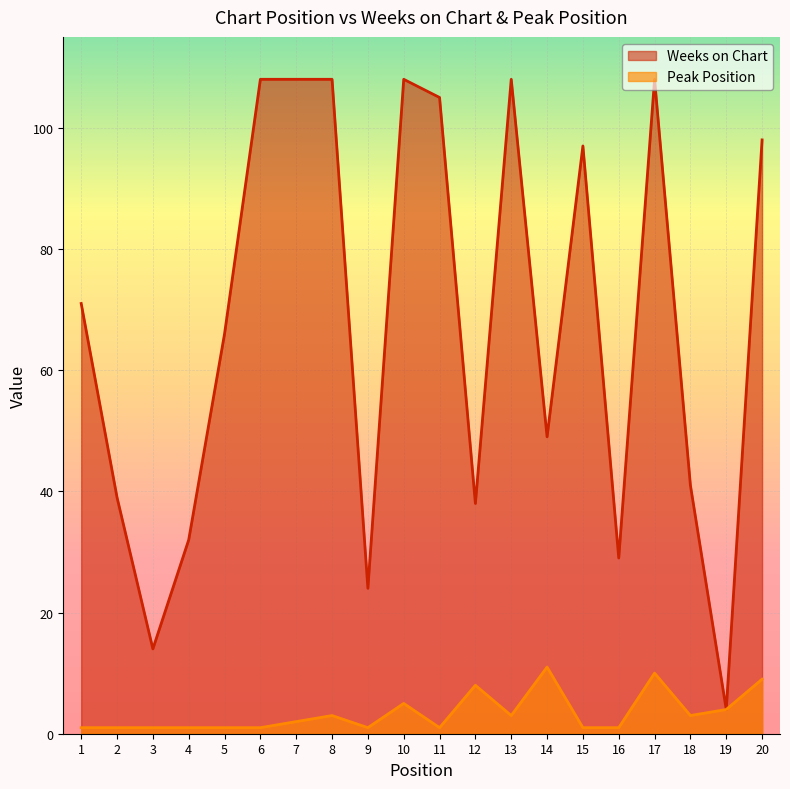

True or false: Peak Position and Weeks on Chart cross at least once.

False